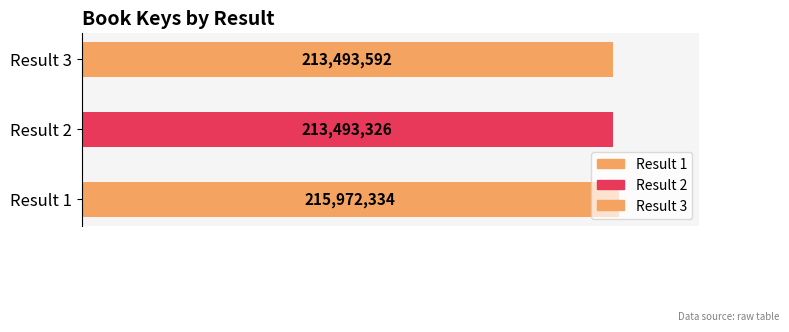

What is the value of the 1st bar from the left?

215972334